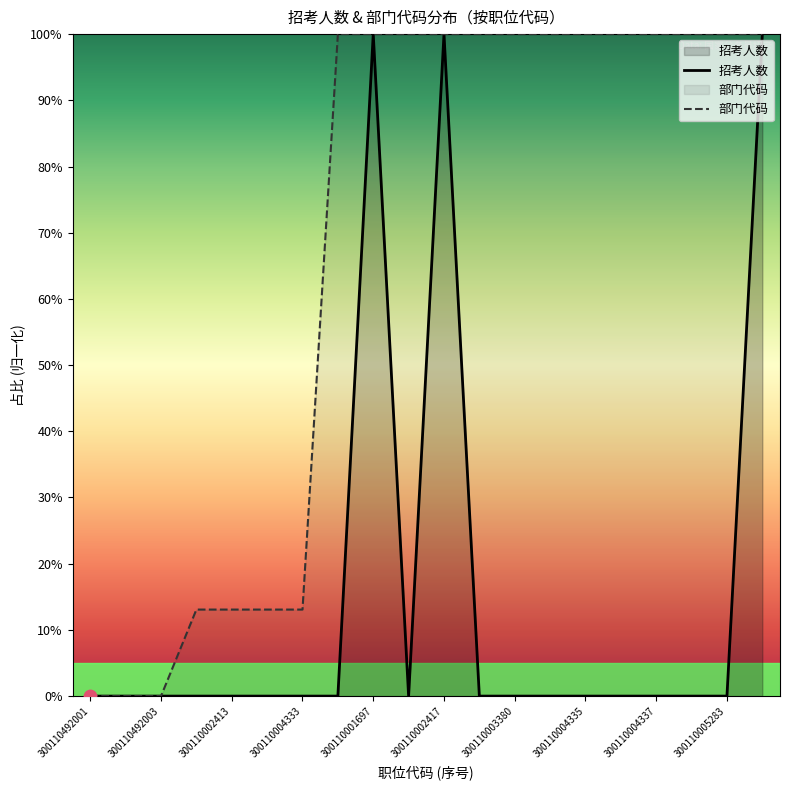

What is the total value across all series at 300110003380?

100.0